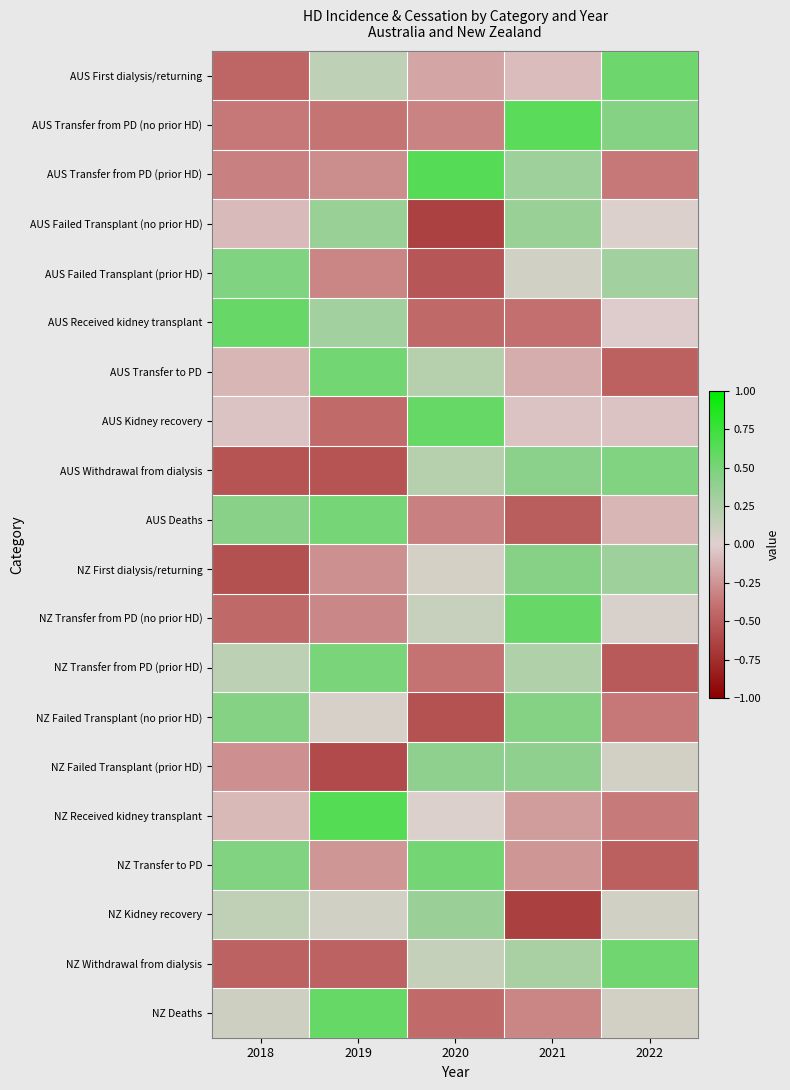

What is the spread (max minus min) of values at 2021?

1.3